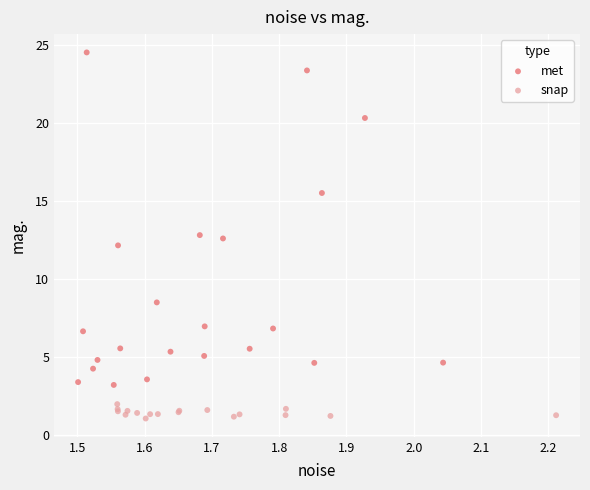

What are all the series names shown in the legend?

met, snap